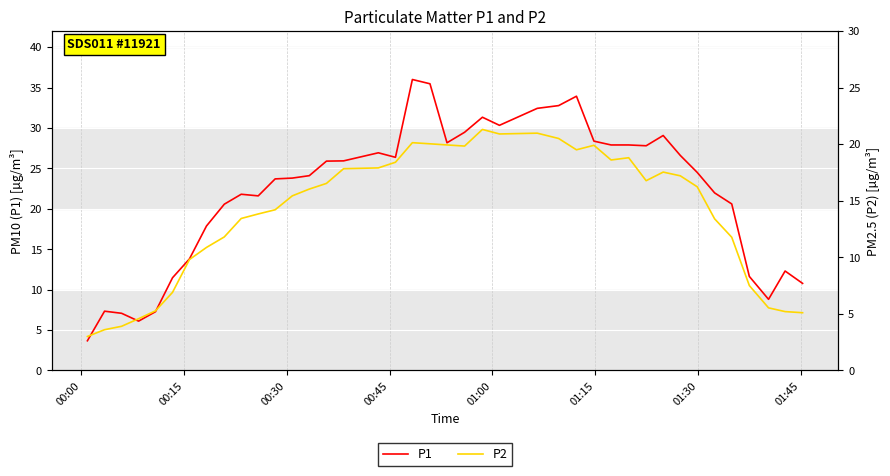

What is the minimum value for P1?

3.7